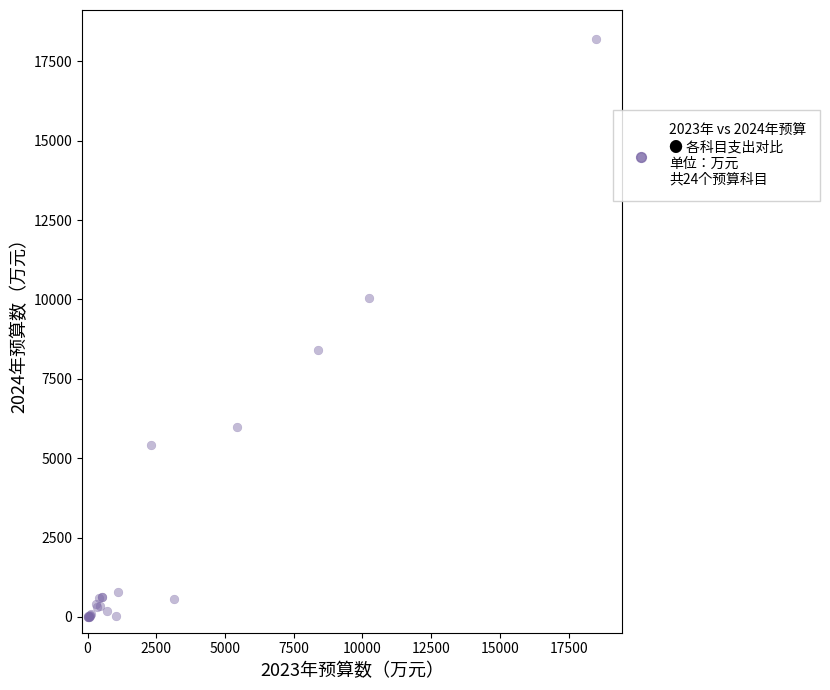

What Y value in the scatter plot is closest to 9105?

8413.0